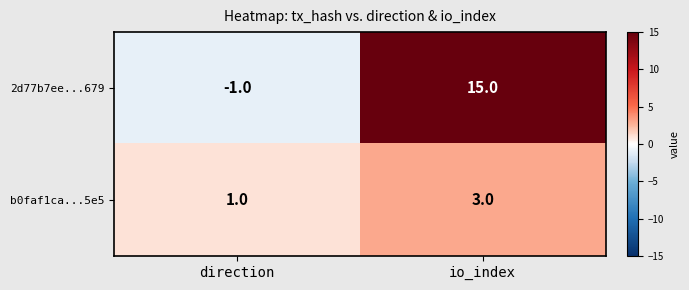

Rank the series at io_index from lowest to highest value.

b0faf1ca...5e5, 2d77b7ee...679